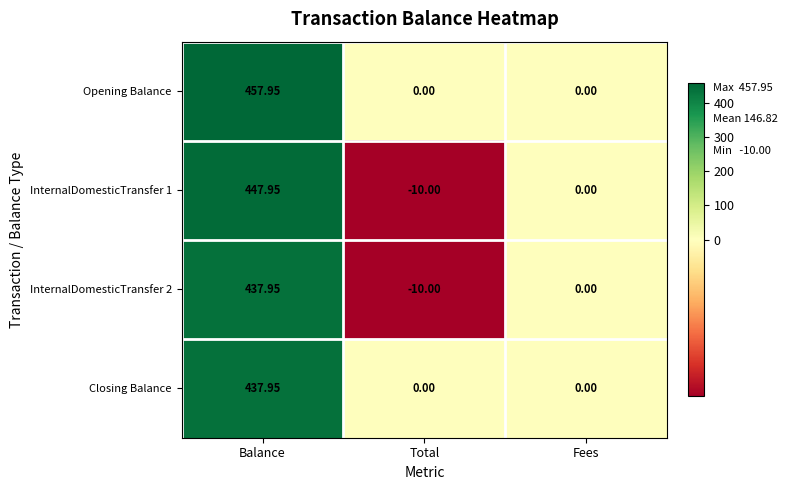

What is the spread (max minus min) of values at Total?

10.0